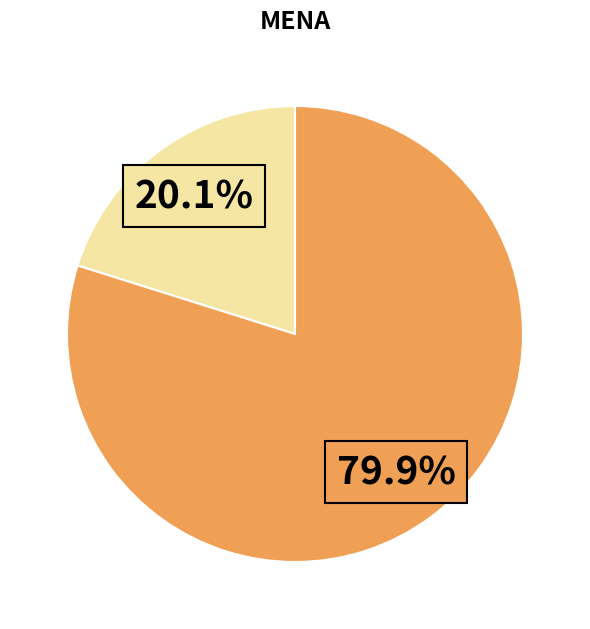

How many slices are in this pie chart?

2